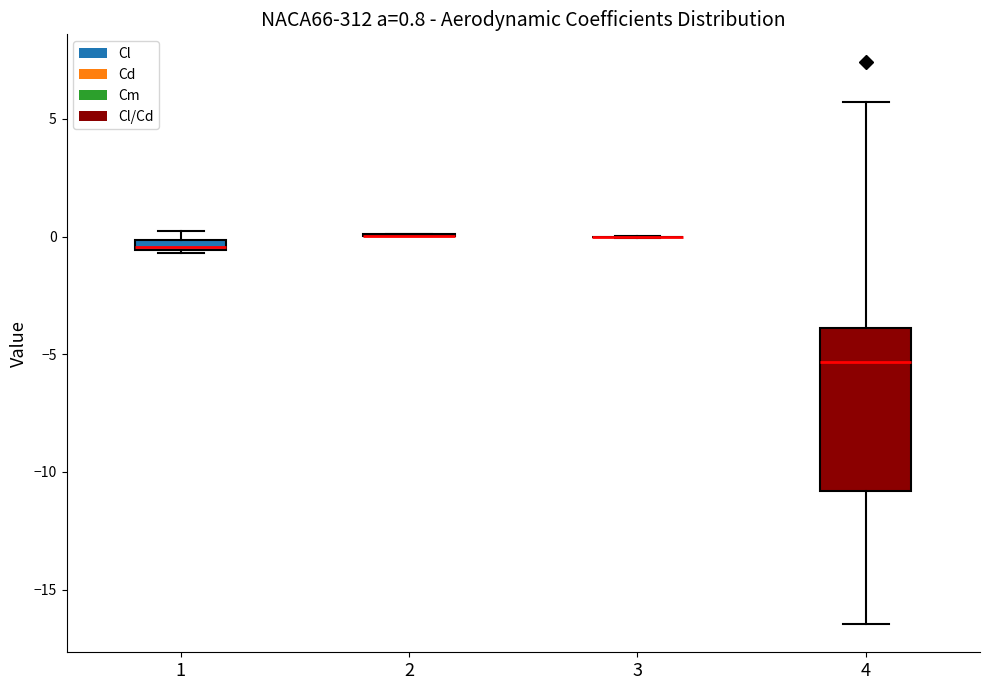

Which box is the tallest, from its lower edge to its upper edge?

4